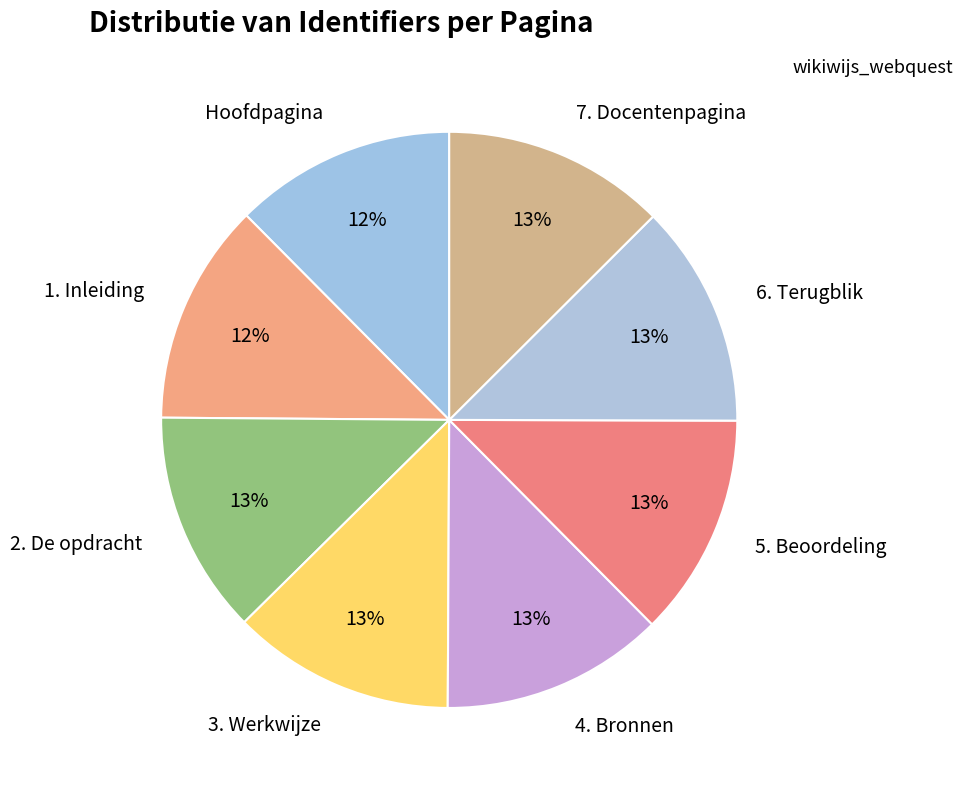

To the nearest percent, what percentage of the pie is 7. Docentenpagina?

13%